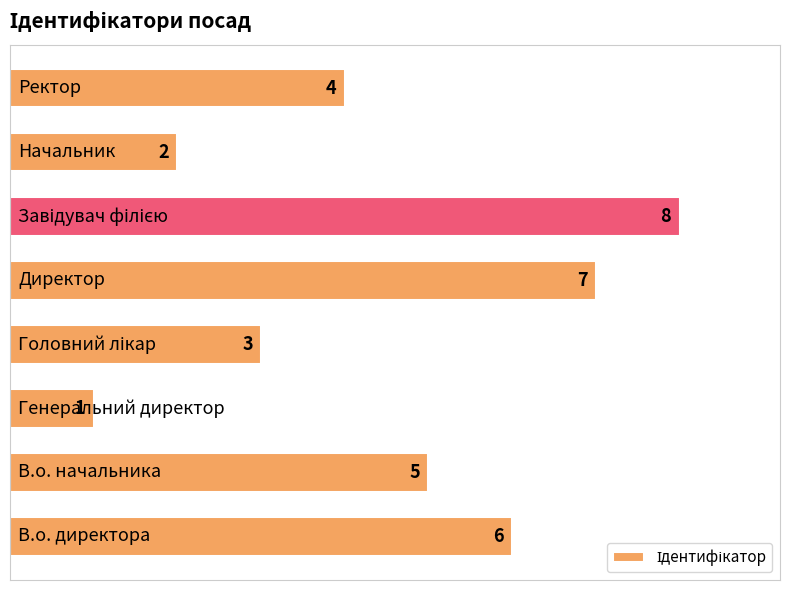

How many values are between 3 and 7?

5